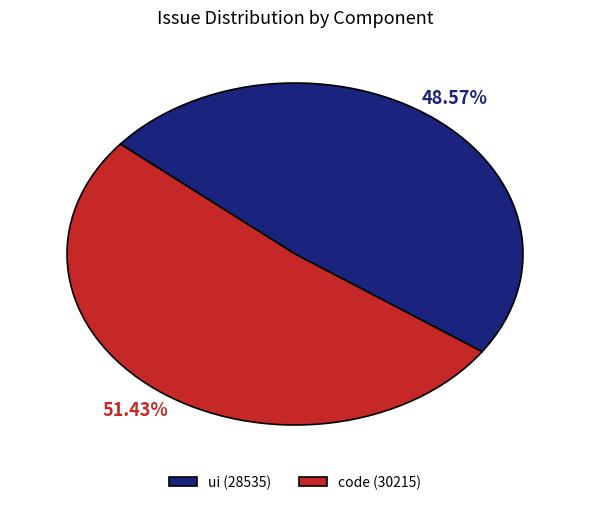

Count the number of slices in the pie.

2